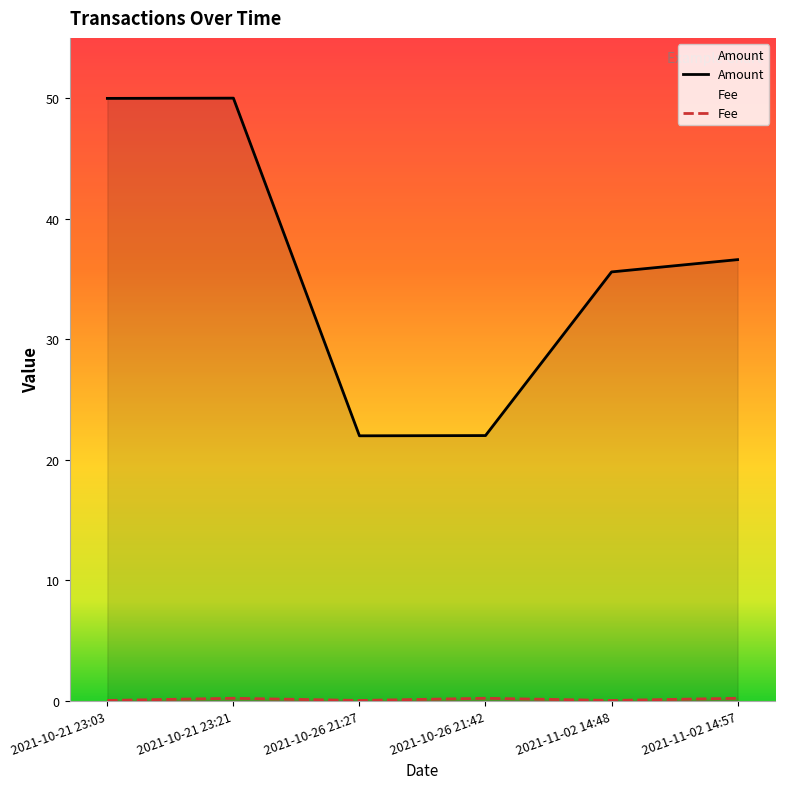

What is the sum of the Amount values at 2021-11-02 14:48 and 2021-10-21 23:21?

85.6